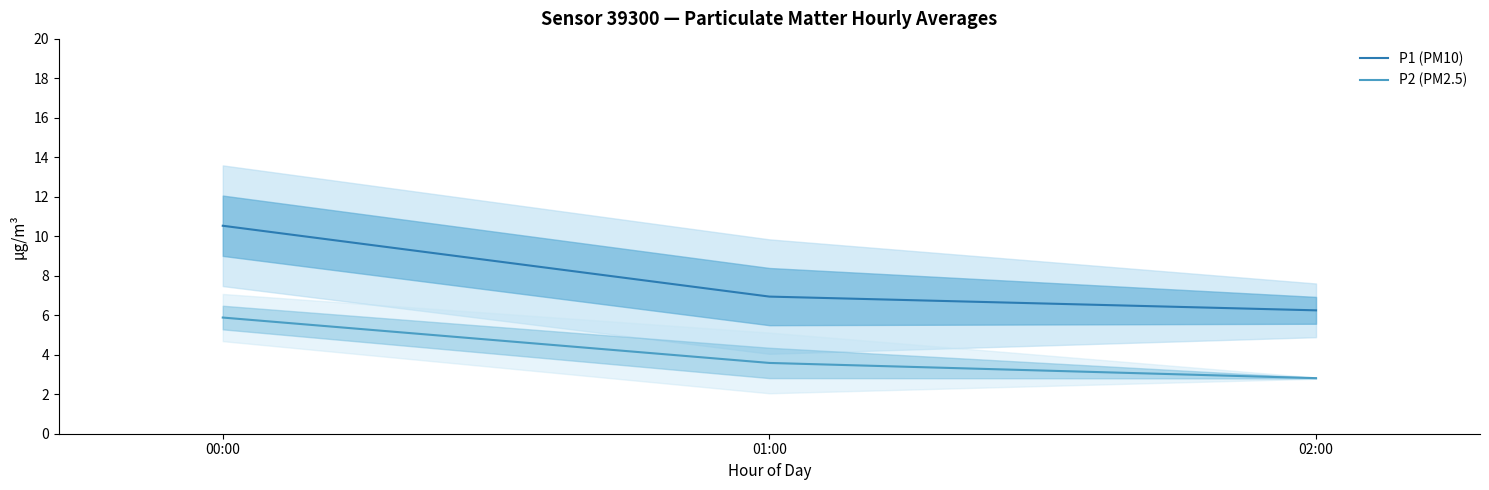

Which series has the largest range (max minus min)?

P1 (PM10)